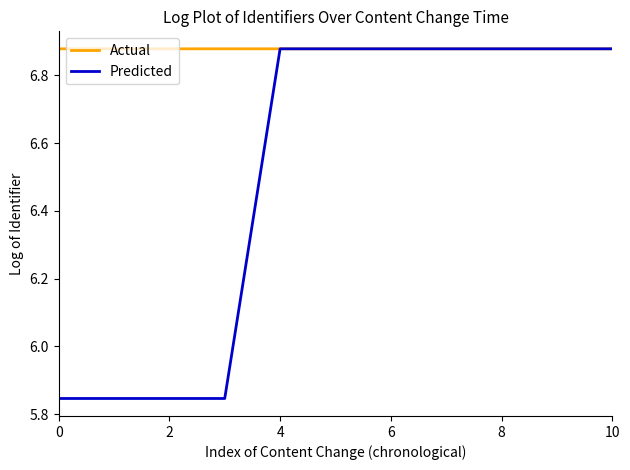

Which series has the largest total across all categories?

Actual